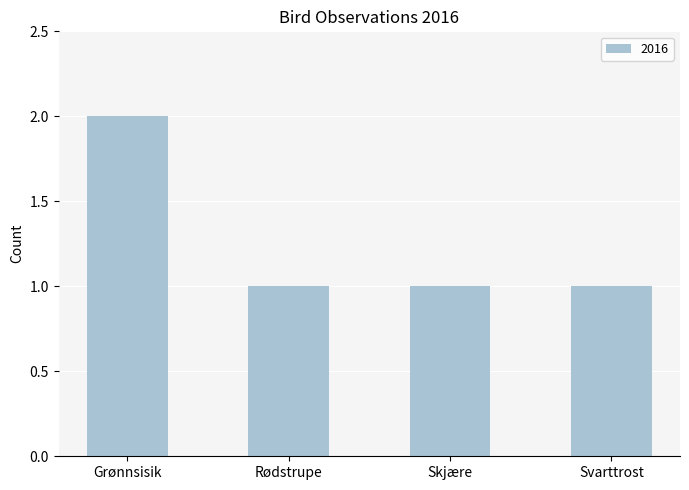

What is the sum of all values?

5